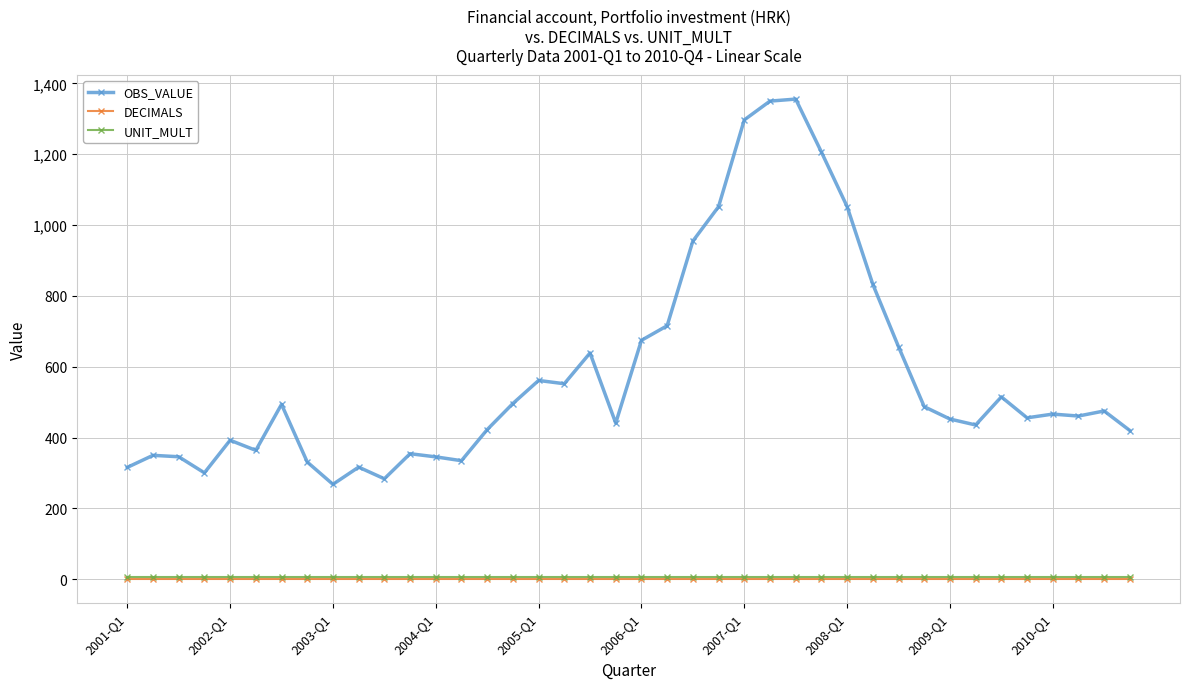

What is the lowest value of the OBS_VALUE series?

267.8